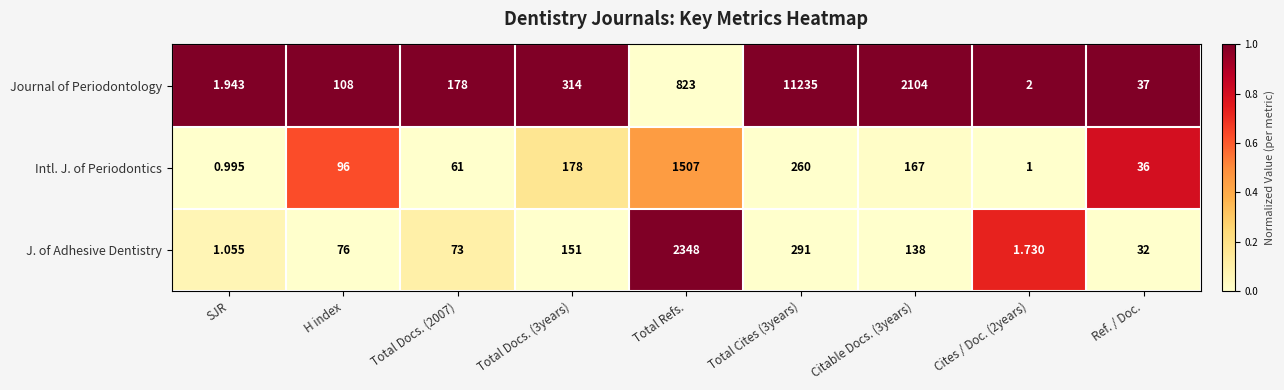

Which series has the widest spread of values?

Journal of Periodontology